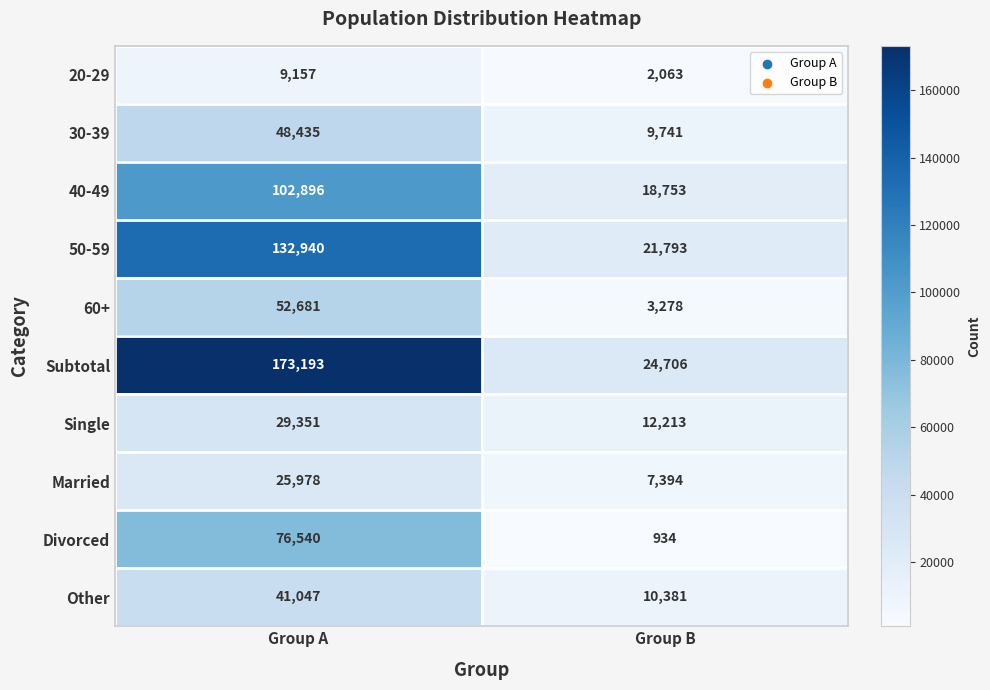

How many data points does each series have?

2